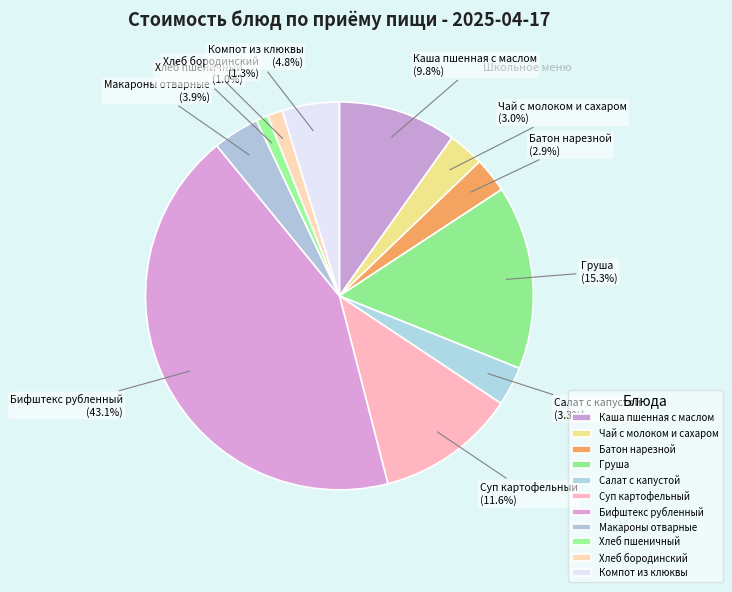

Does Каша пшенная с маслом represent more than half of the total?

No